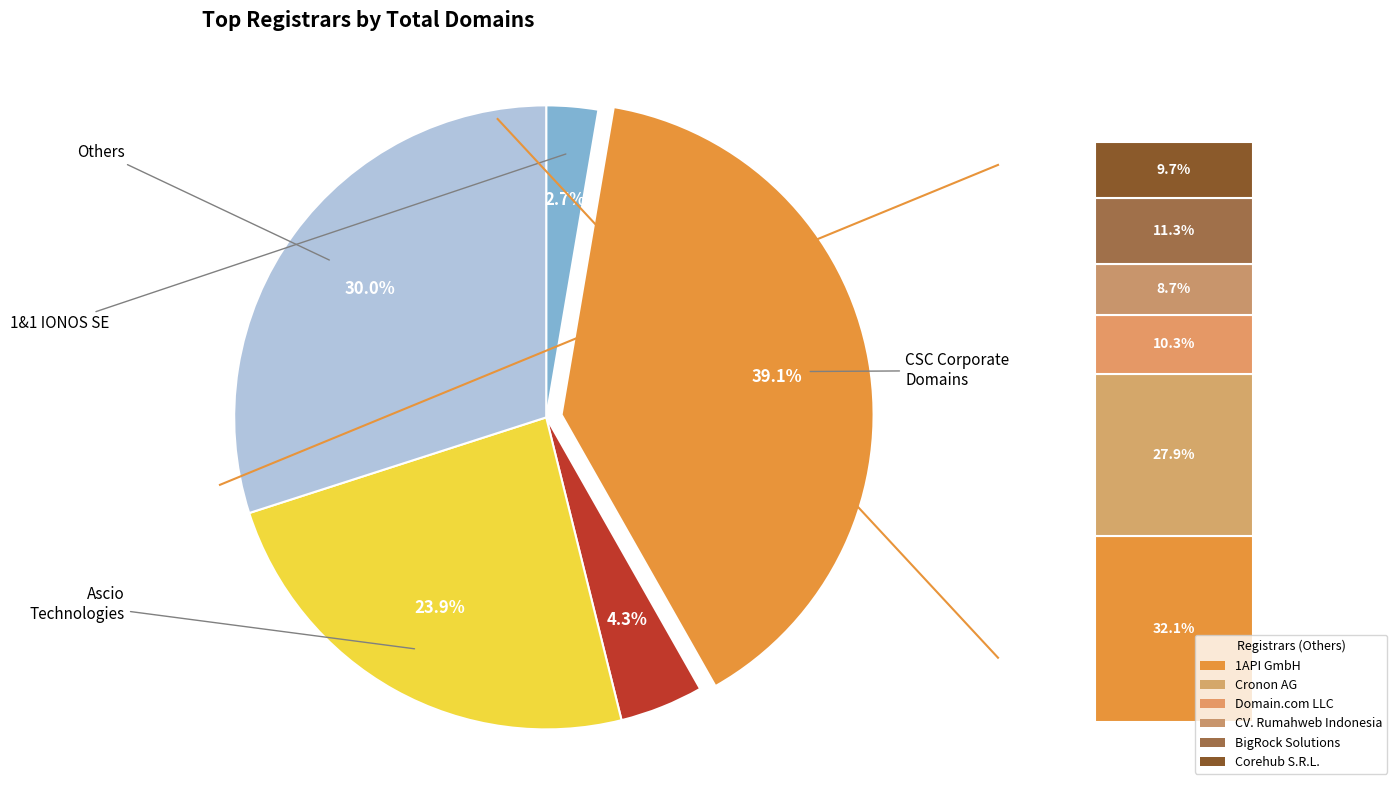

Is there a majority slice in this chart?

No